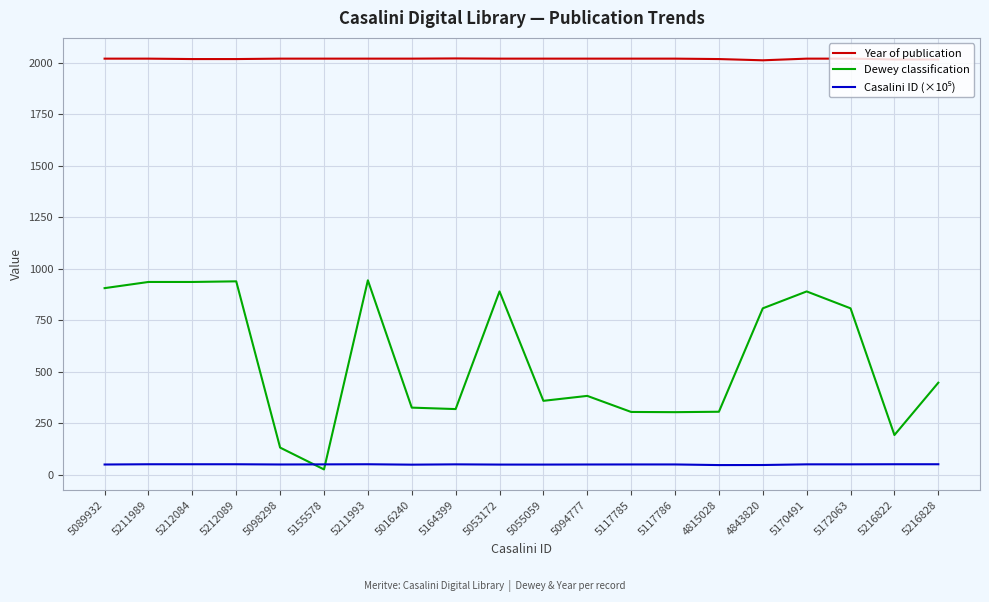

Which series has the largest total across all categories?

Year of publication